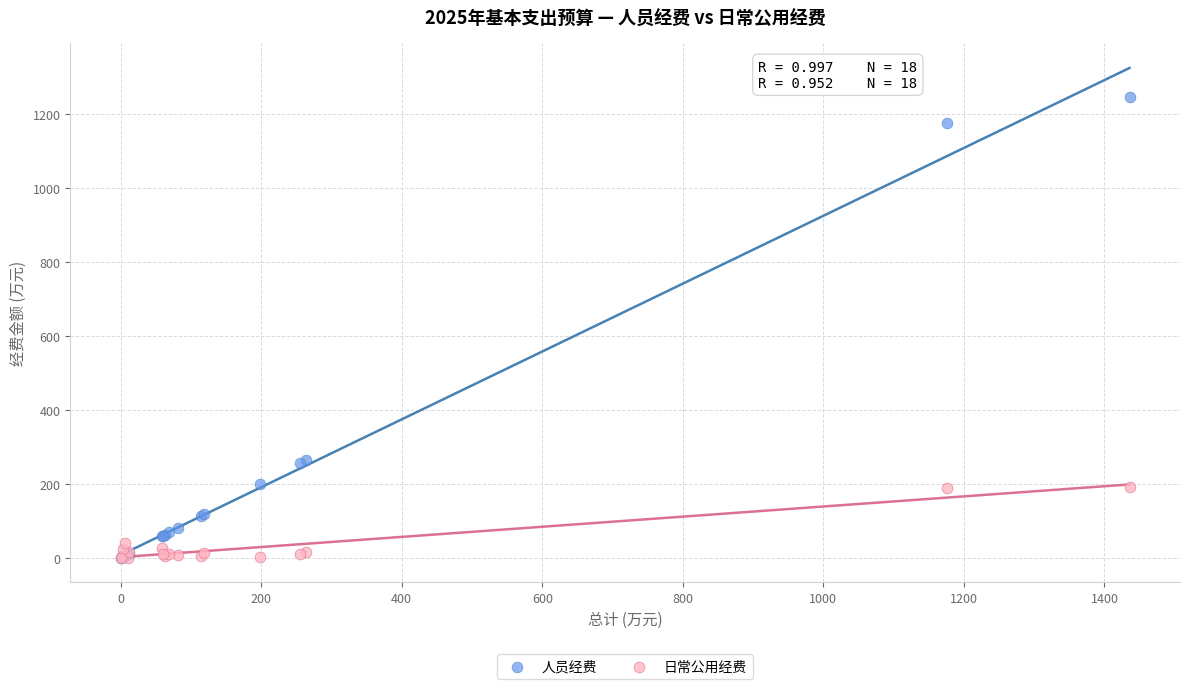

Which series contains the highest Y value?

人员经费